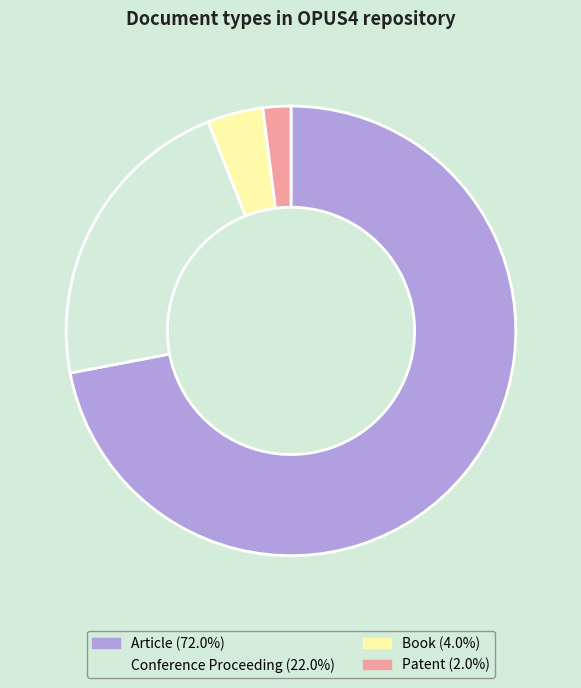

What is the ratio of the value at Book (4.0%) to the value at Patent (2.0%)?

2.0